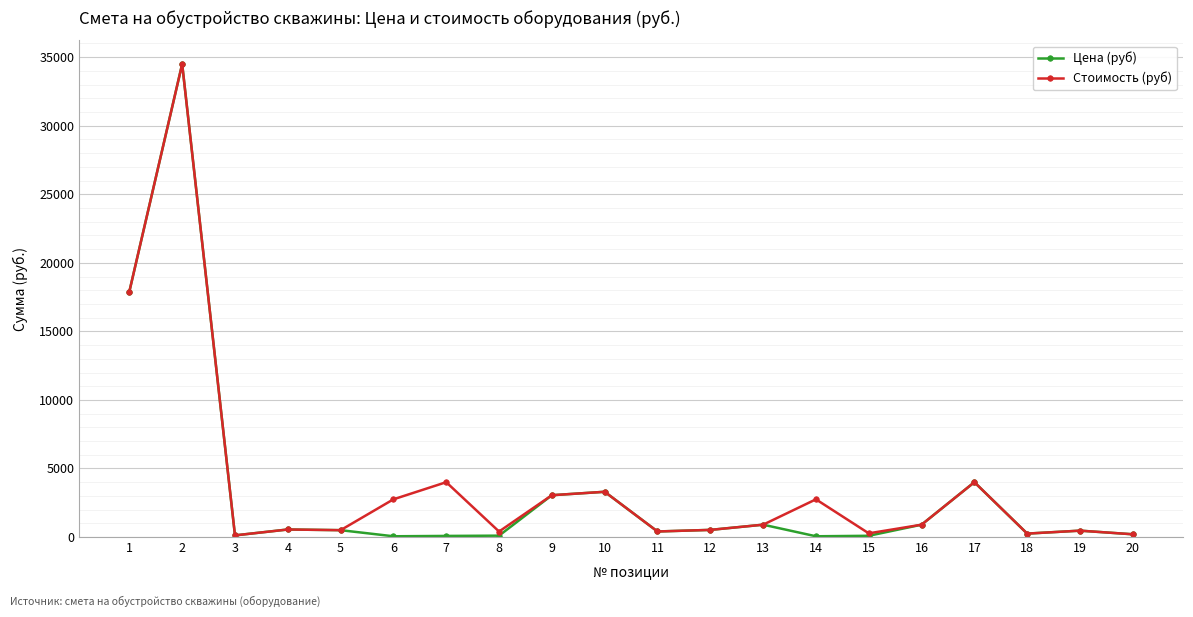

At which label does Стоимость (руб) first exceed 900?

1